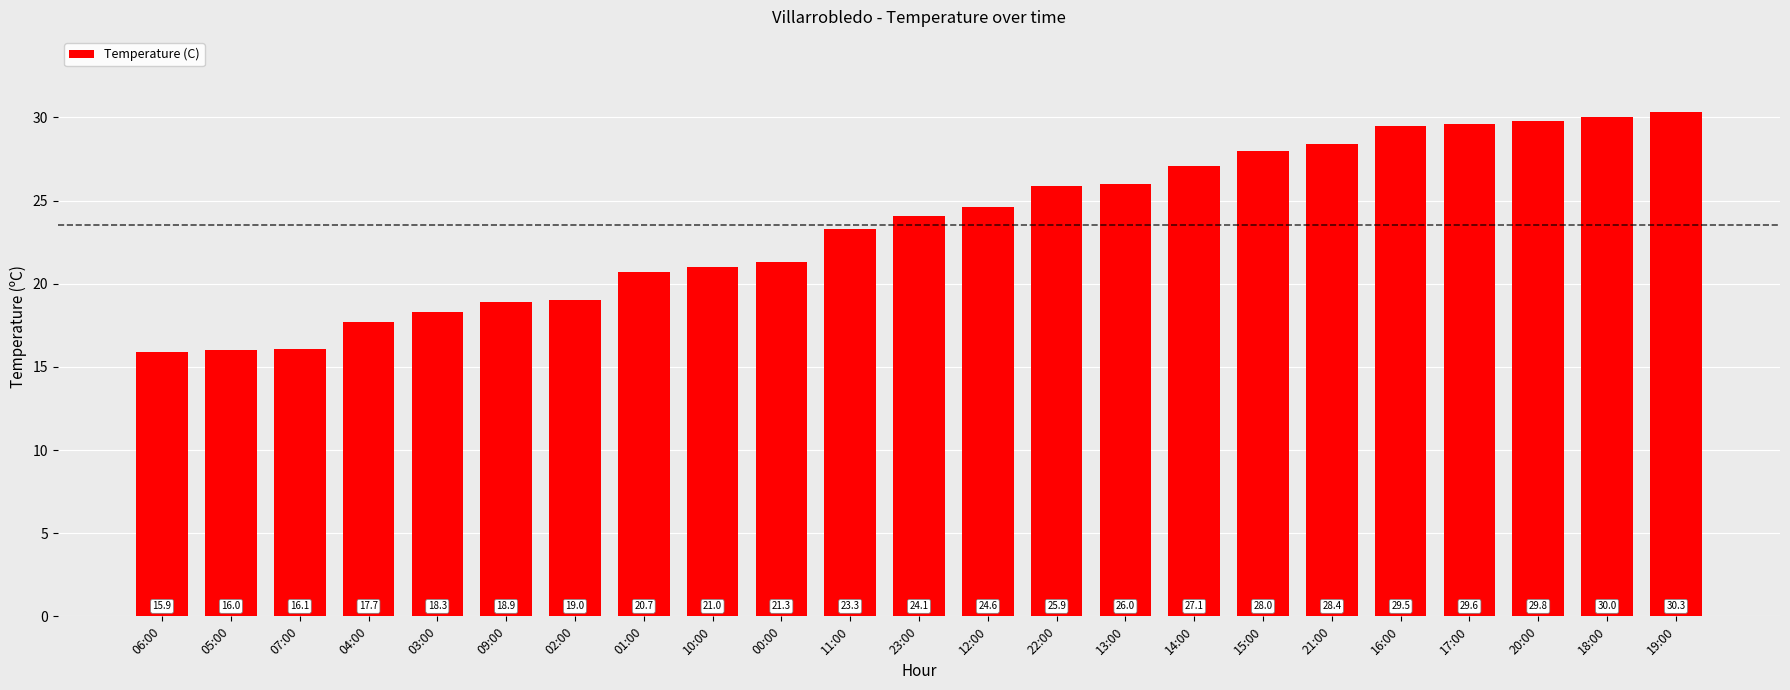

What is the value of the 20th bar from the left?

29.6